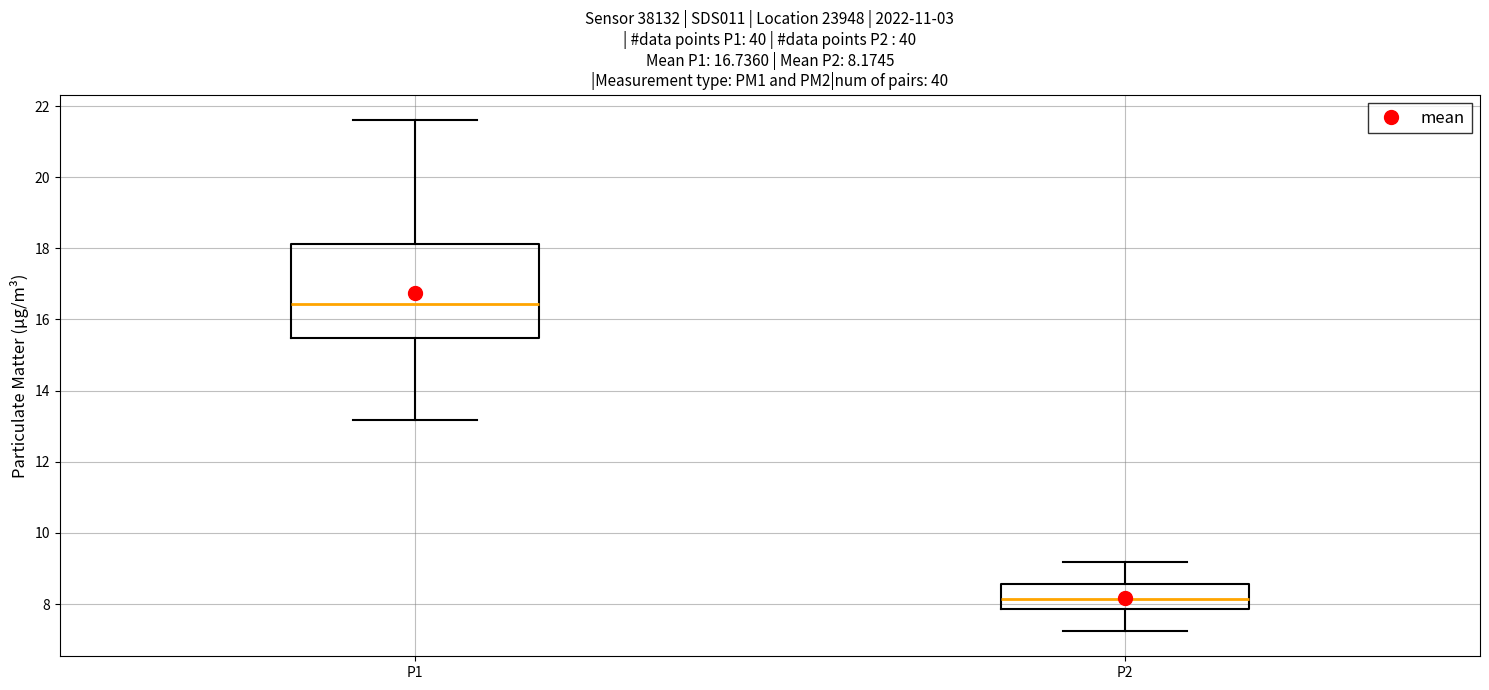

Which box has the lowest median line?

P2